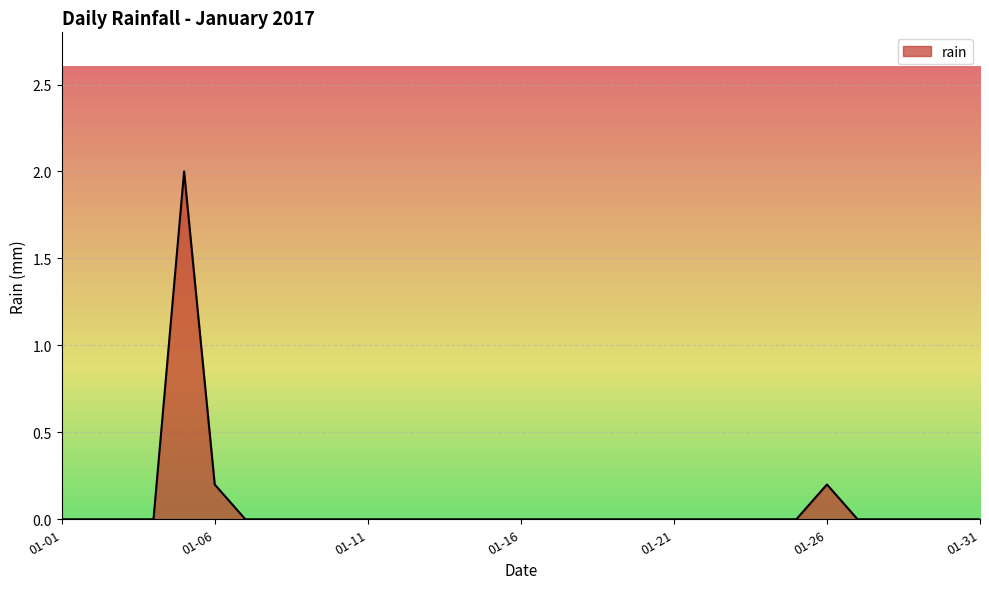

What is the maximum value shown in the chart?

2.0